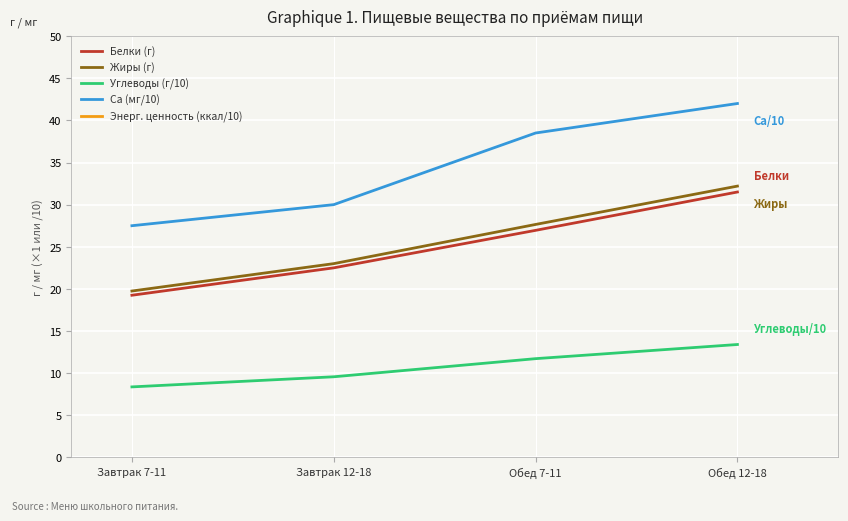

Which category has the highest value across all series?

Обед 12-18